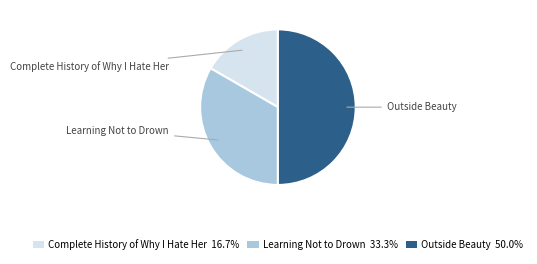

Which category has the biggest portion of the pie?

Outside Beauty